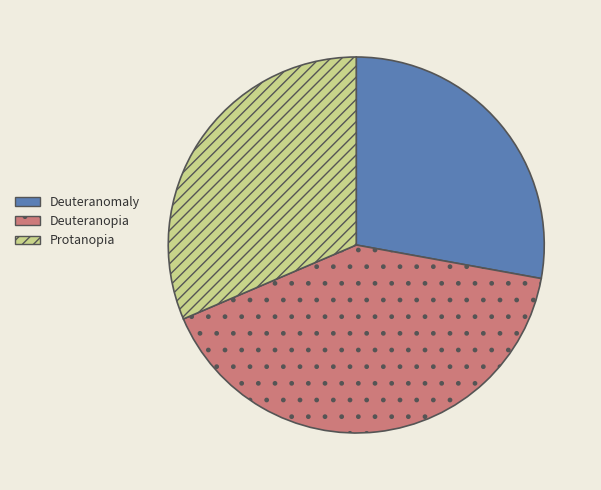

Is there any slice that represents more than half of the pie?

No